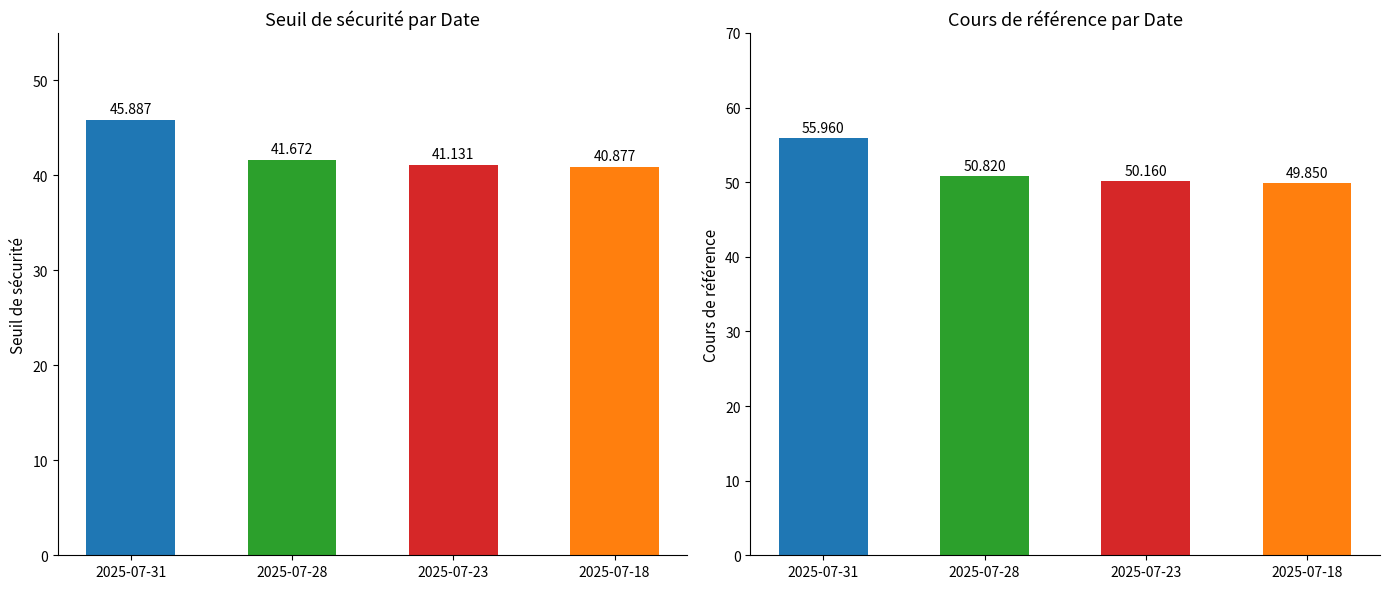

The value of Seuil de sécurité at 2025-07-23 is 41.1. True or false?

True